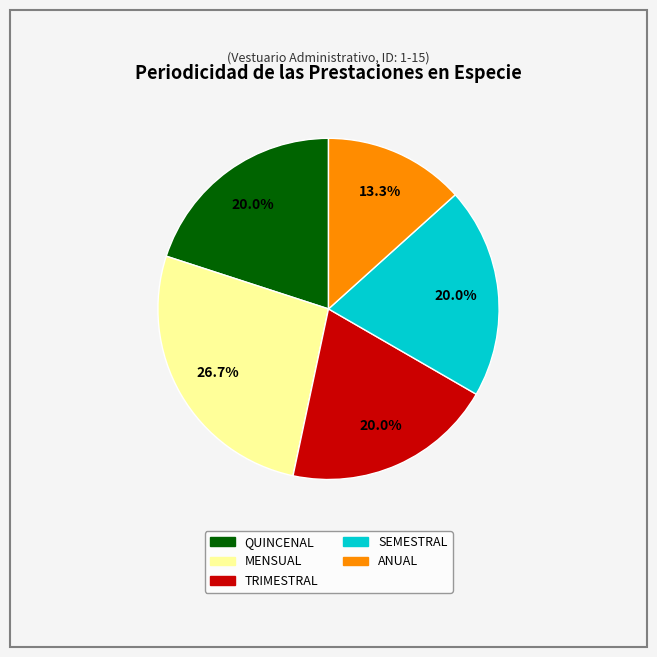

Count the number of slices in the pie.

5